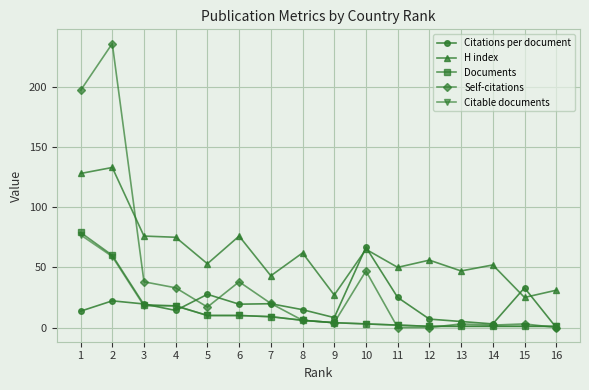

What is the value of the Citable documents point at the 1st from the left?

77.0